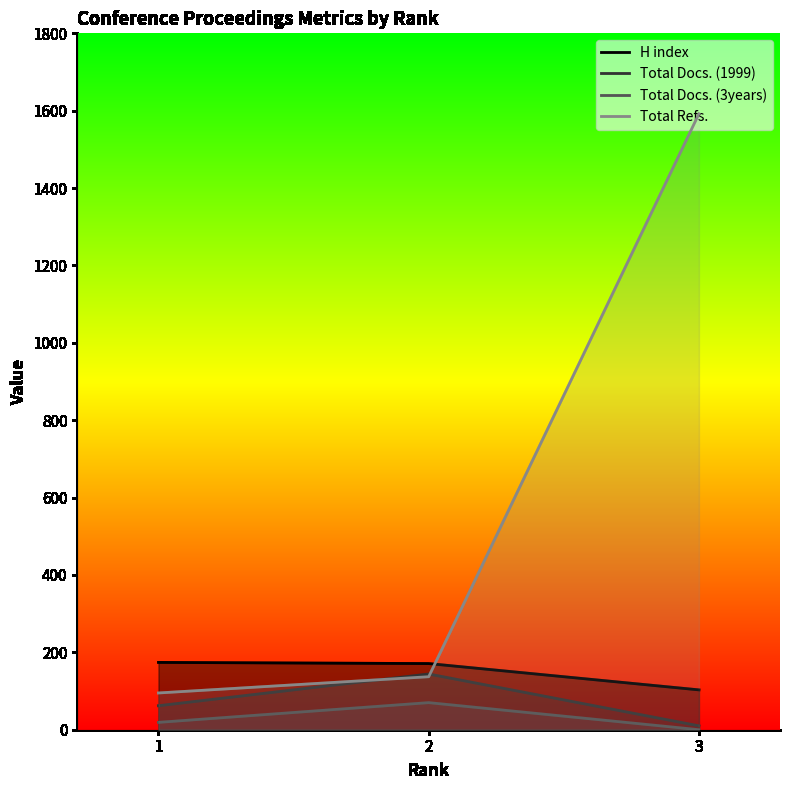

The value of Total Refs. at 1 is 44. True or false?

False